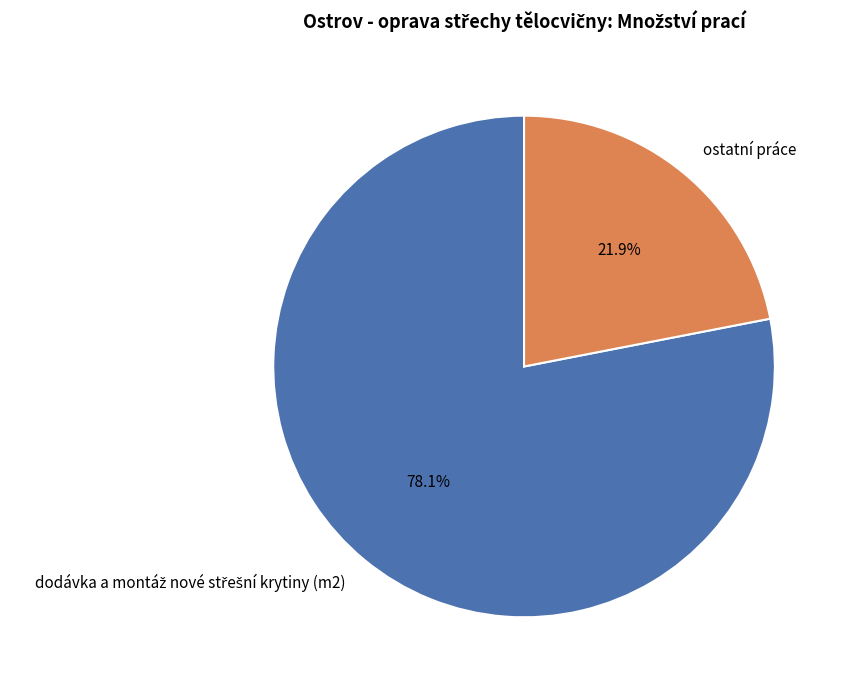

Is there any slice that represents more than half of the pie?

Yes